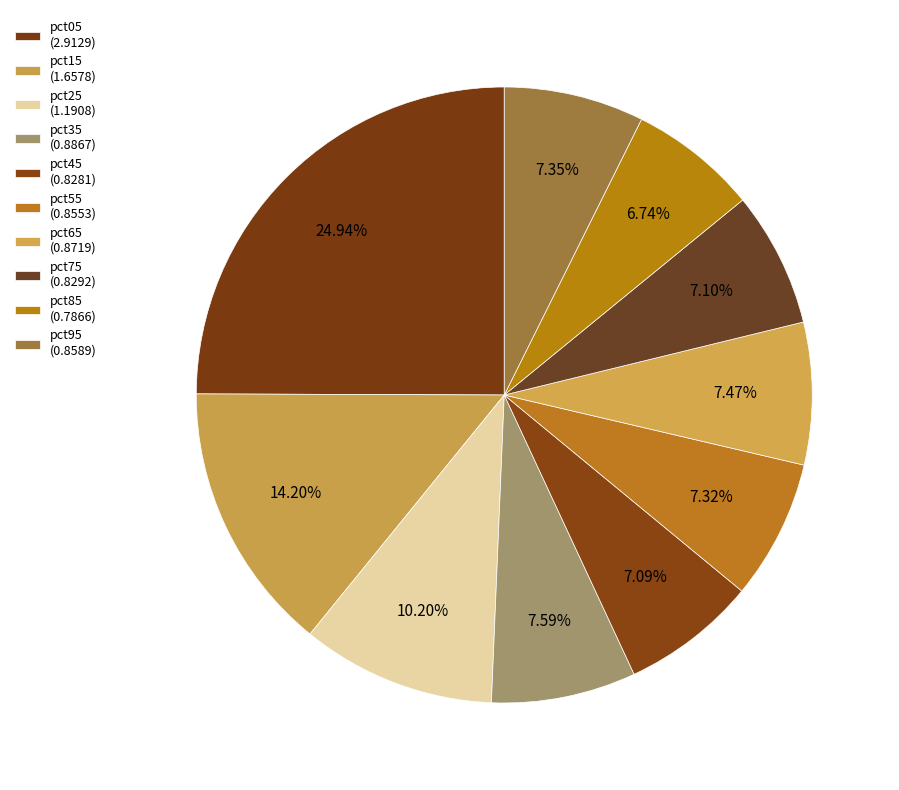

Count the number of slices in the pie.

10